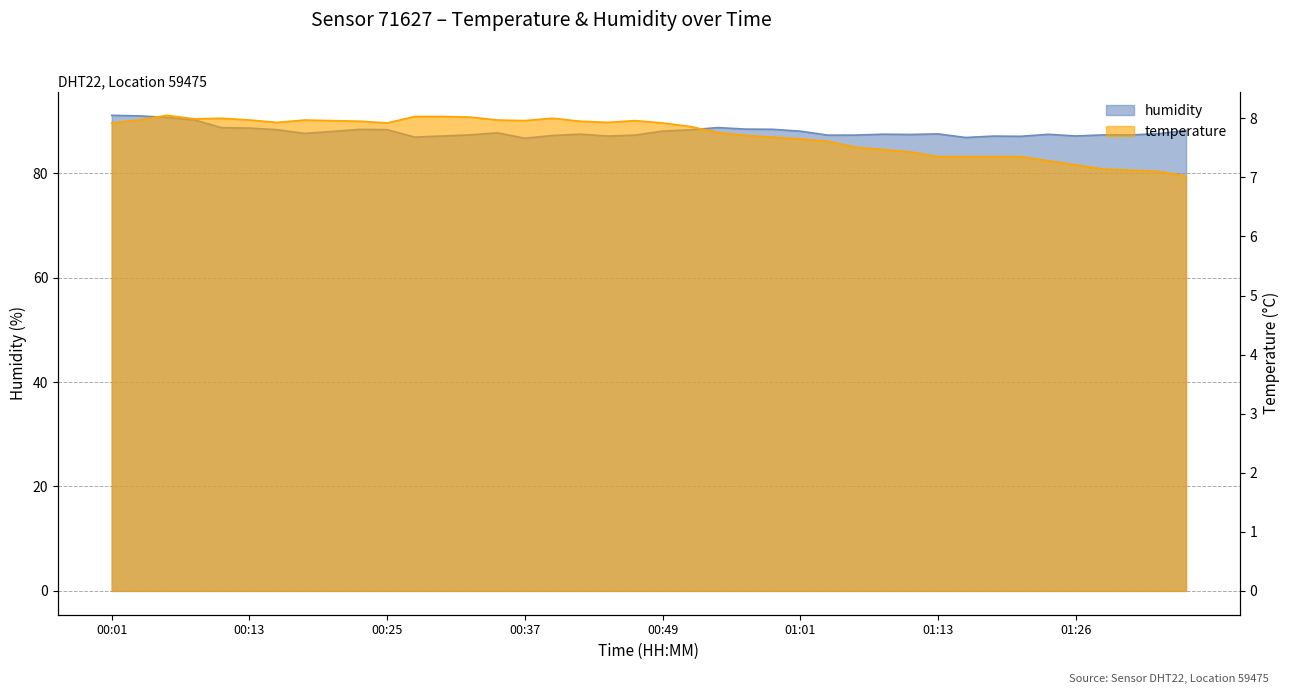

Where is the first local minimum for humidity?

00:18